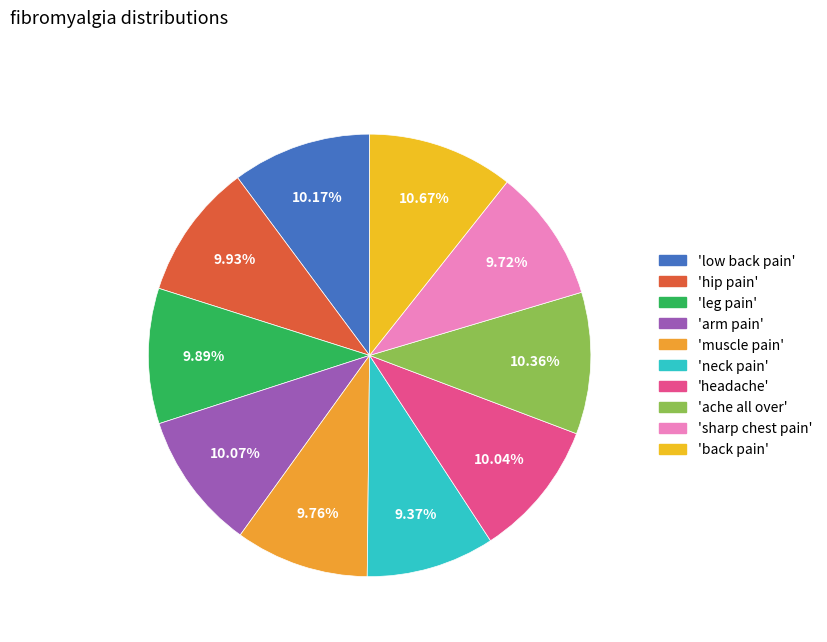

How many segments does this pie chart have?

10